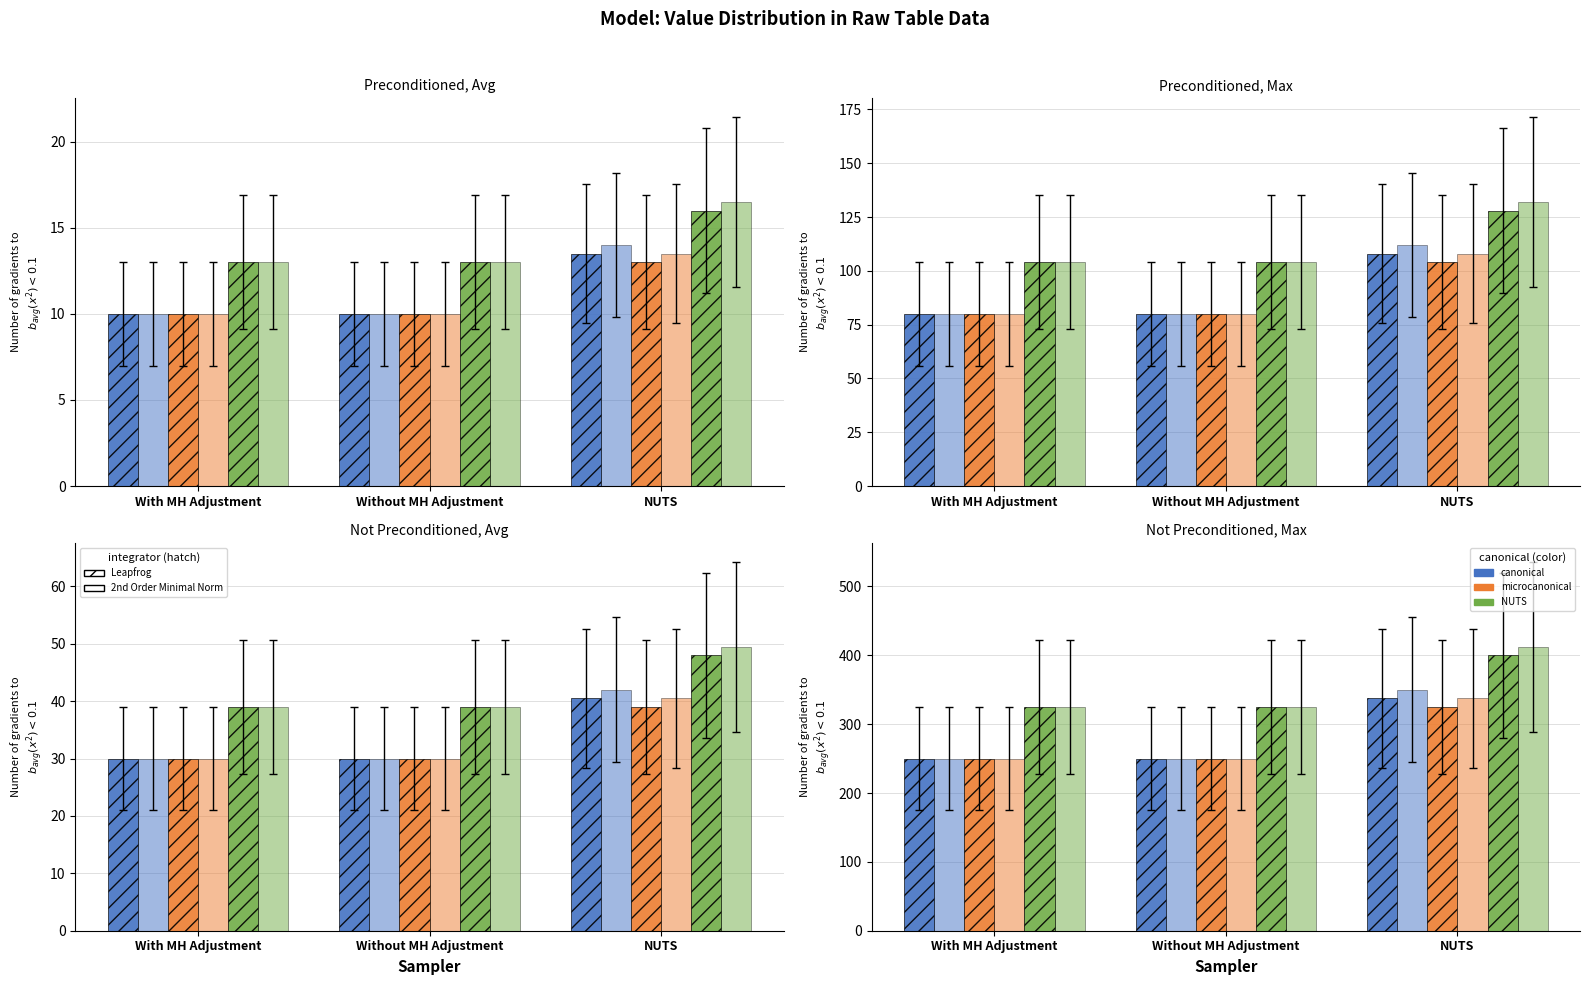

The value of canonical at Without MH Adjustment is 449.6. True or false?

False